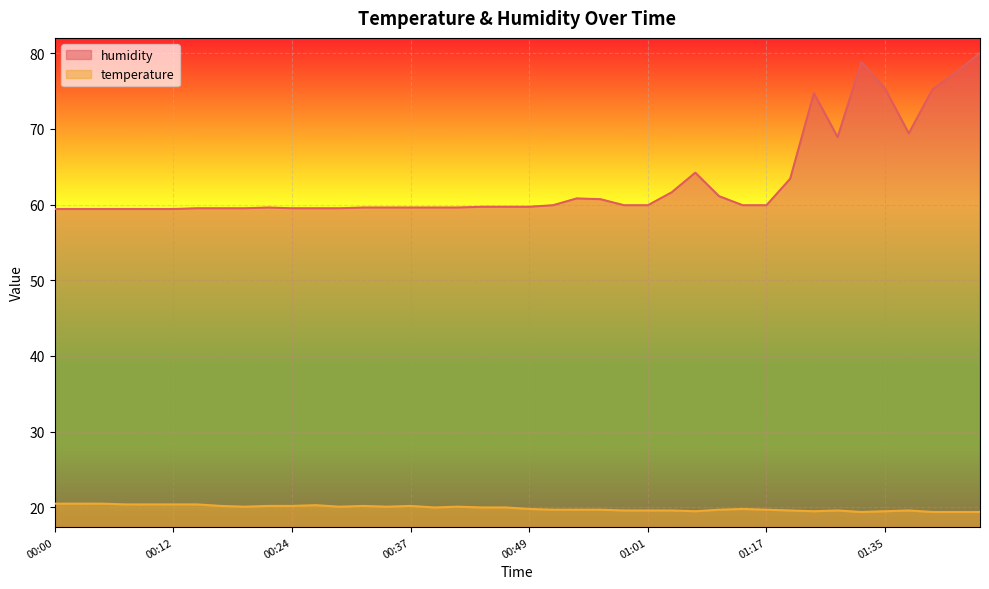

How many lines are shown in the chart?

2